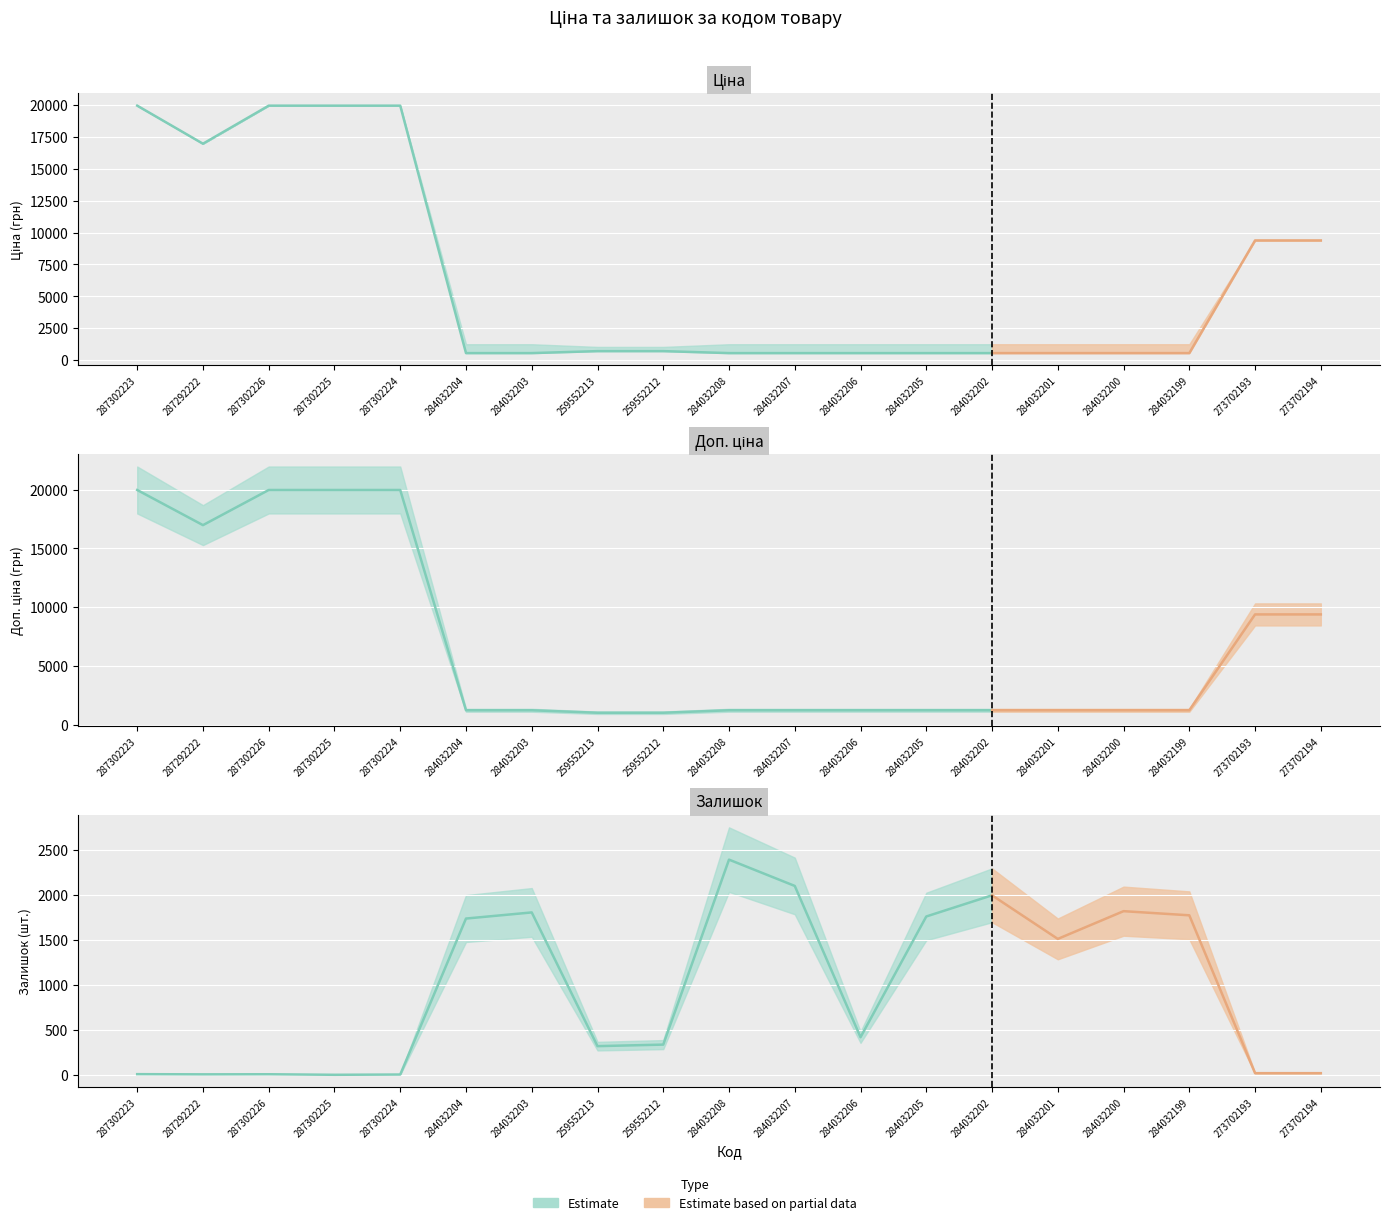

The Ціна series shows 539.0 at 284032201. True or false?

True